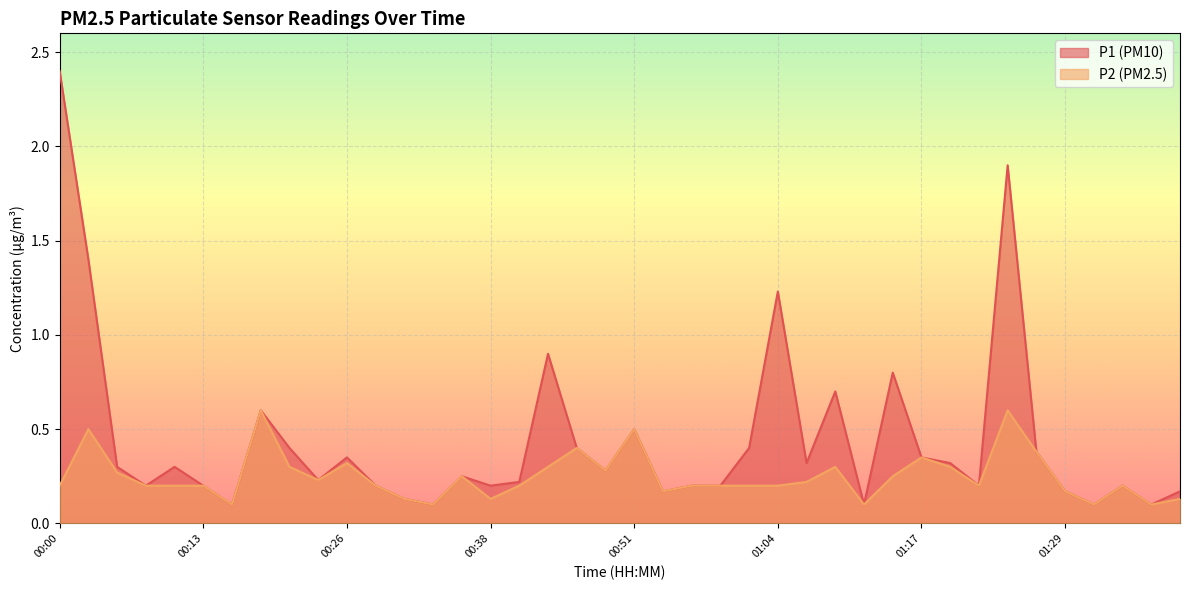

Does the chart display data point markers on the line(s)?

No